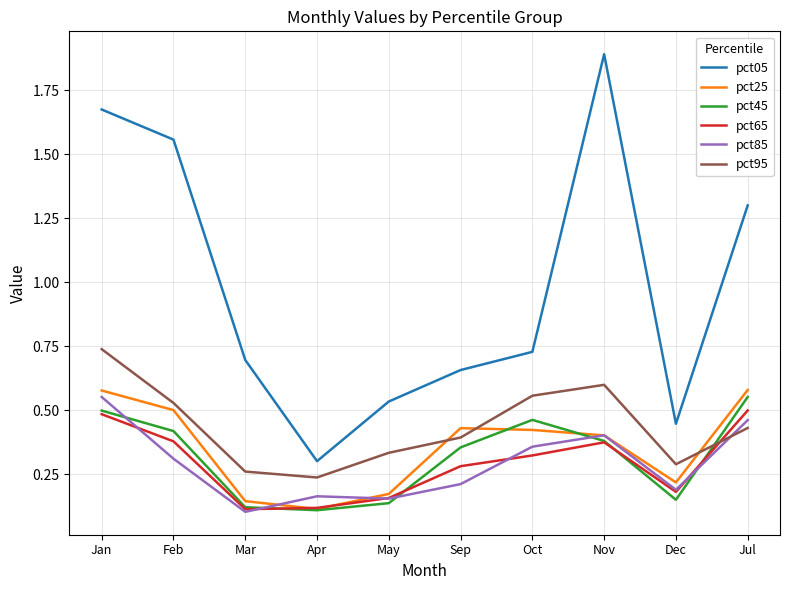

The value of pct65 at Nov is 0.6. True or false?

False